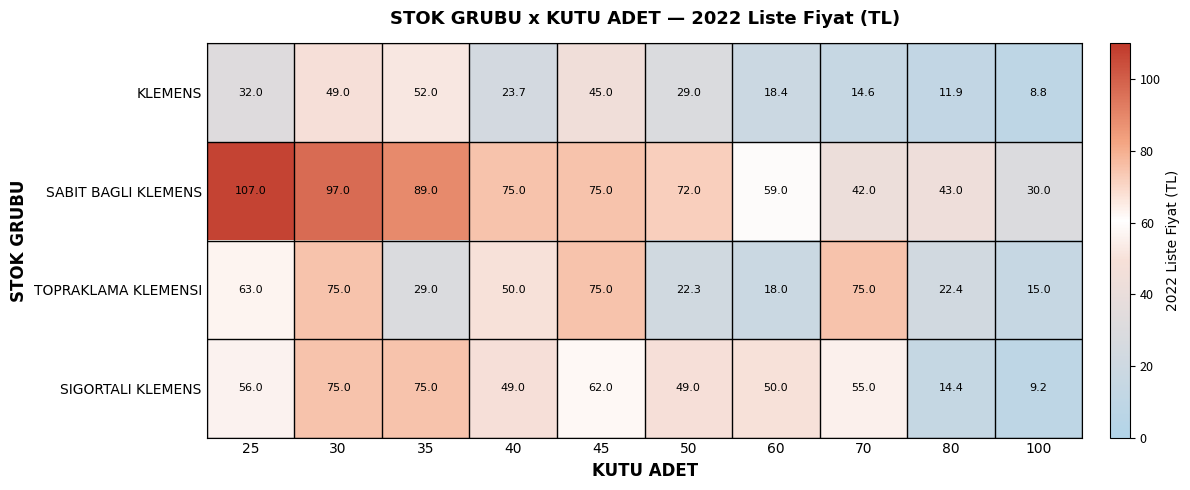

True or false: KLEMENS has a value of 32.0 at 25.

True